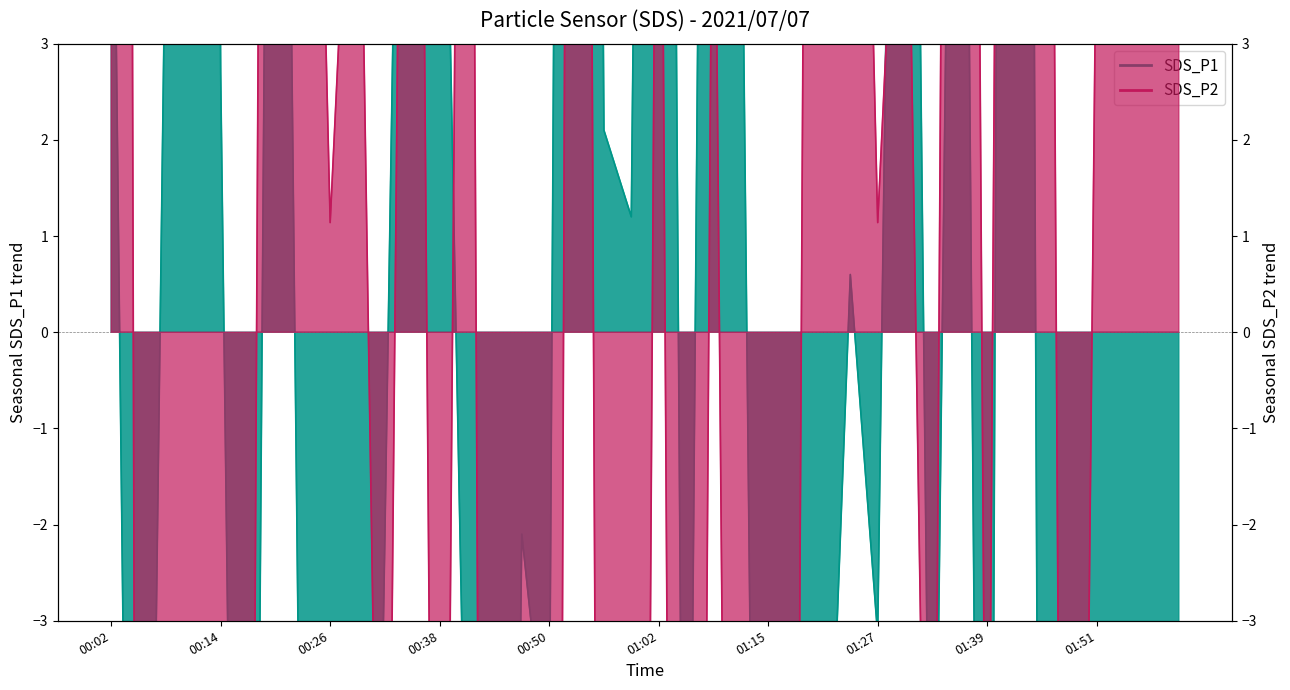

At 17, list the series in order from largest to smallest.

SDS_P1, SDS_P2